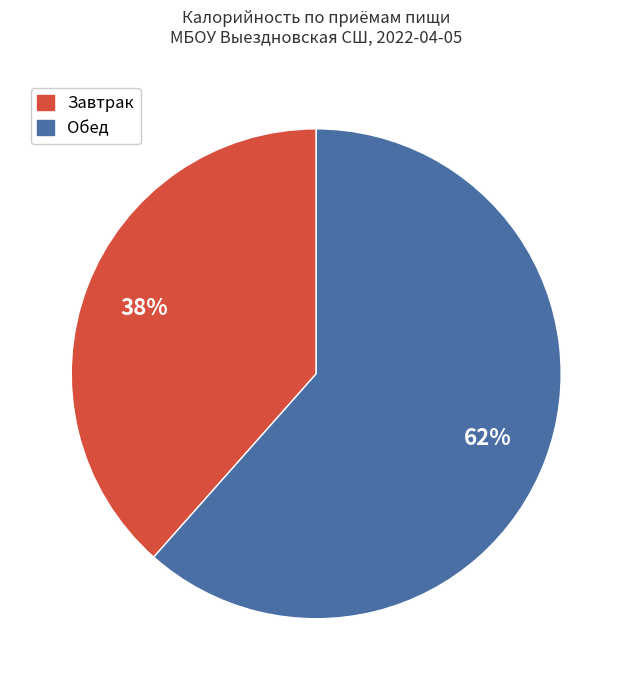

True or false: Завтрак accounts for 51% of the total.

False